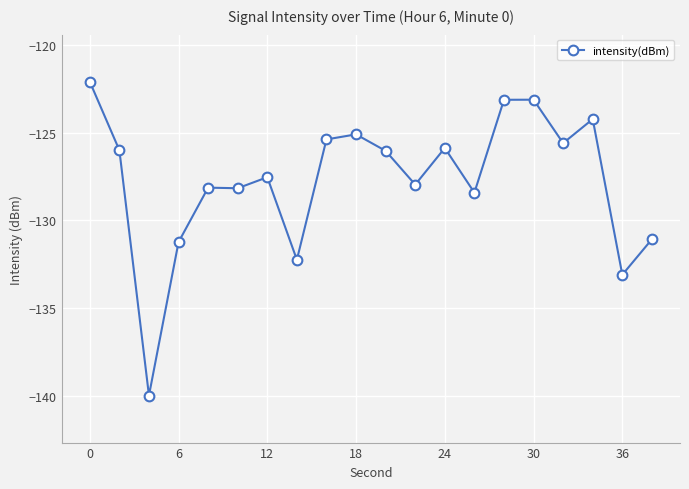

Count the number of data series in this chart.

1